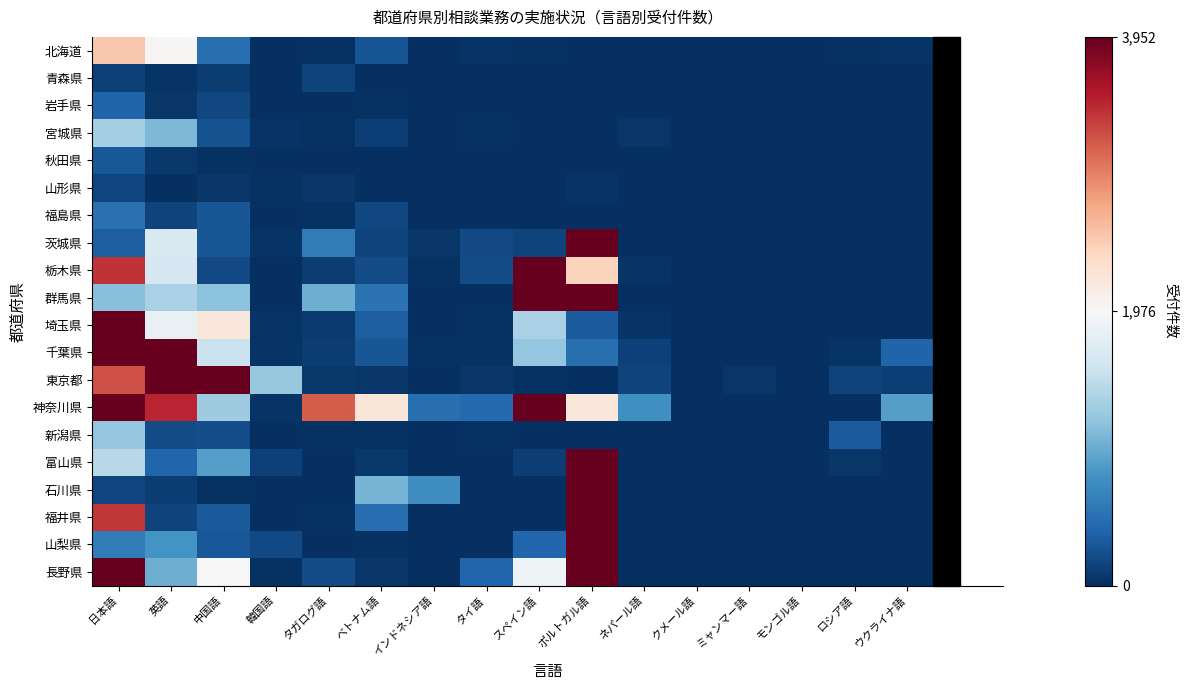

What is the difference between the highest and lowest values at 英語?

5759